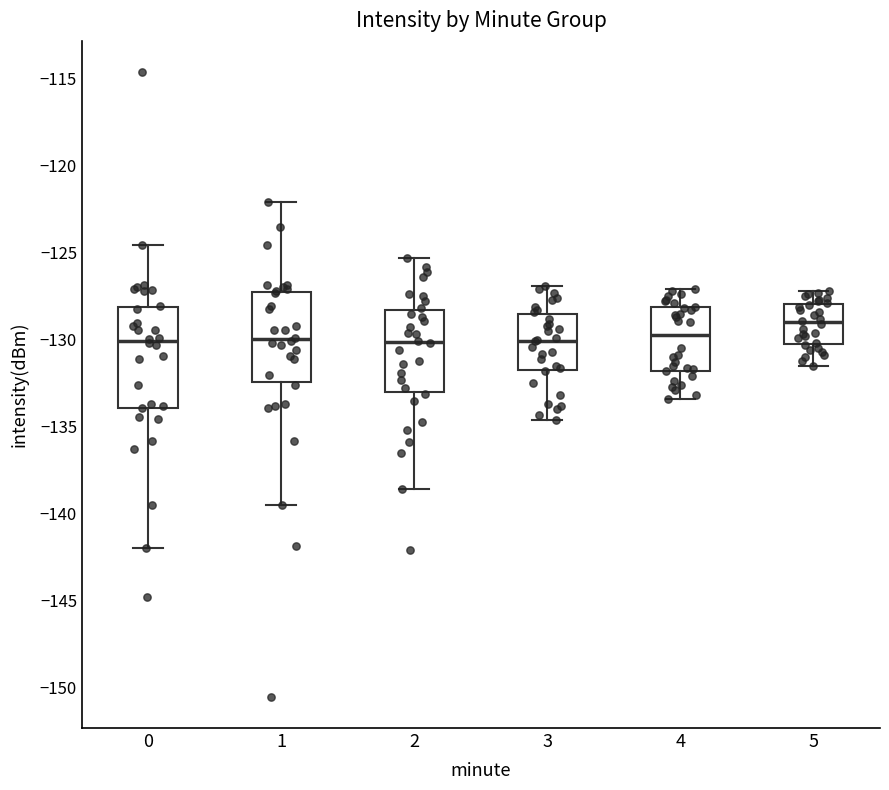

Reading left to right, read every box against the y-axis: the position of its median line, the range the box covers, and the ends of its whiskers. The values are not printed on the chart, so give them approximately, as read against the axis.

0: median -130.0, box -134.0 to -128.0, whiskers -142.0 to -124.5
1: median -130.0, box -132.5 to -127.0, whiskers -139.5 to -122.0
2: median -130.0, box -133.0 to -128.5, whiskers -138.5 to -125.5
3: median -130.0, box -131.5 to -128.5, whiskers -134.5 to -127.0
4: median -129.5, box -132.0 to -128.0, whiskers -133.5 to -127.0
5: median -129.0, box -130.5 to -128.0, whiskers -131.5 to -127.0